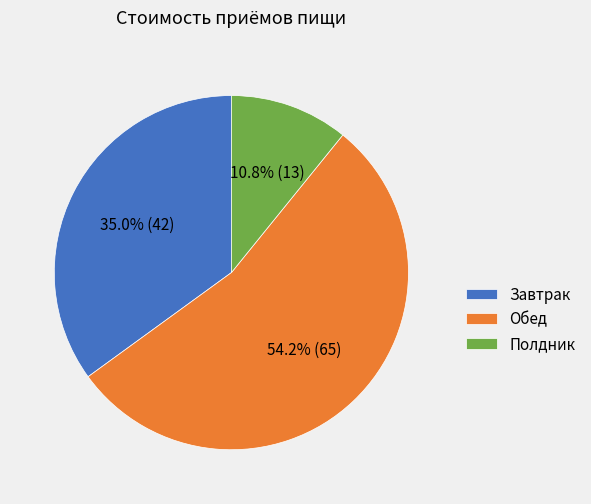

To the nearest percent, what is the difference between the largest and smallest slice percentages?

43%